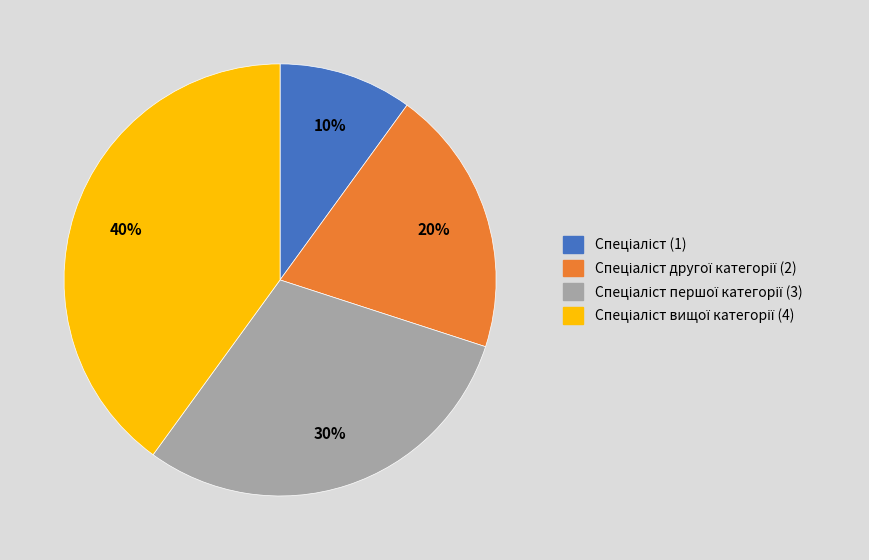

To the nearest percent, what is the difference between the largest and smallest slice percentages?

30%